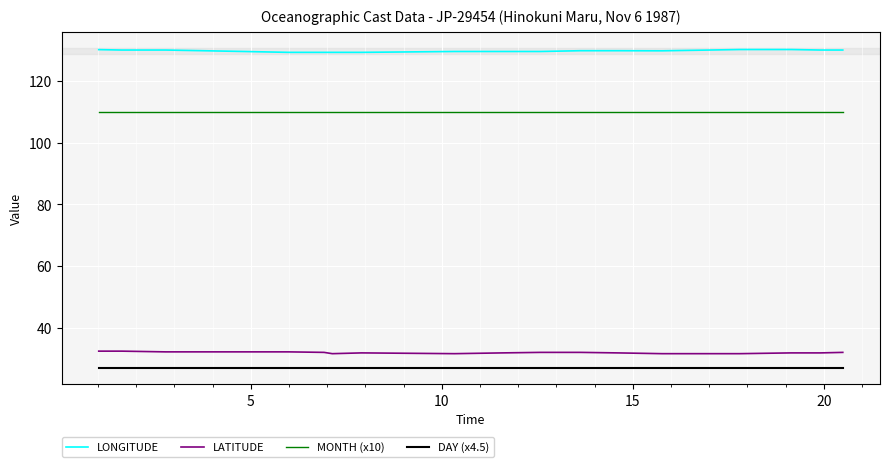

How many series are shown in this chart?

4